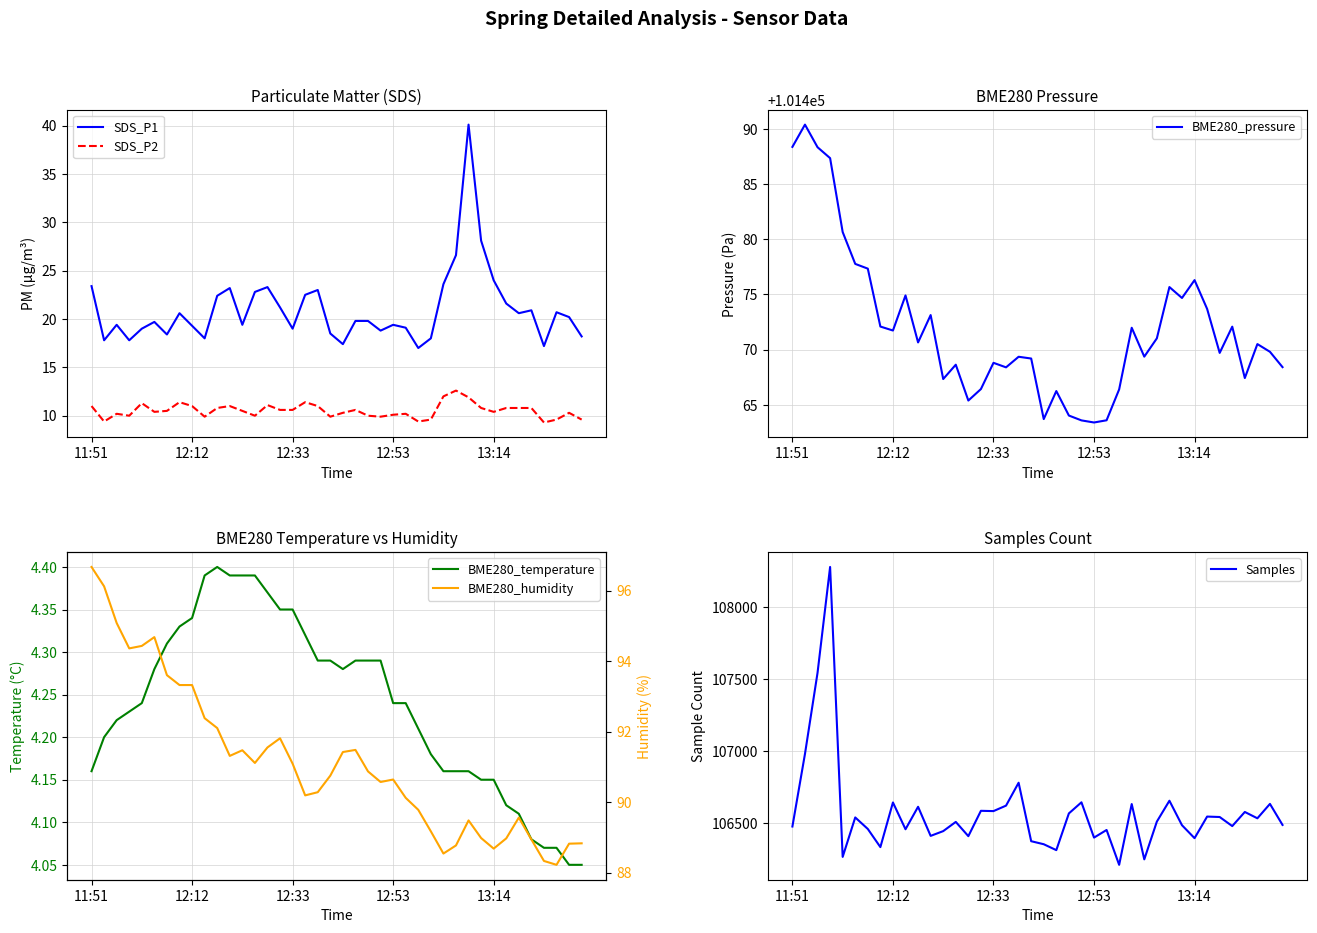

True or false: SDS_P2 and SDS_P1 intersect in this chart.

False